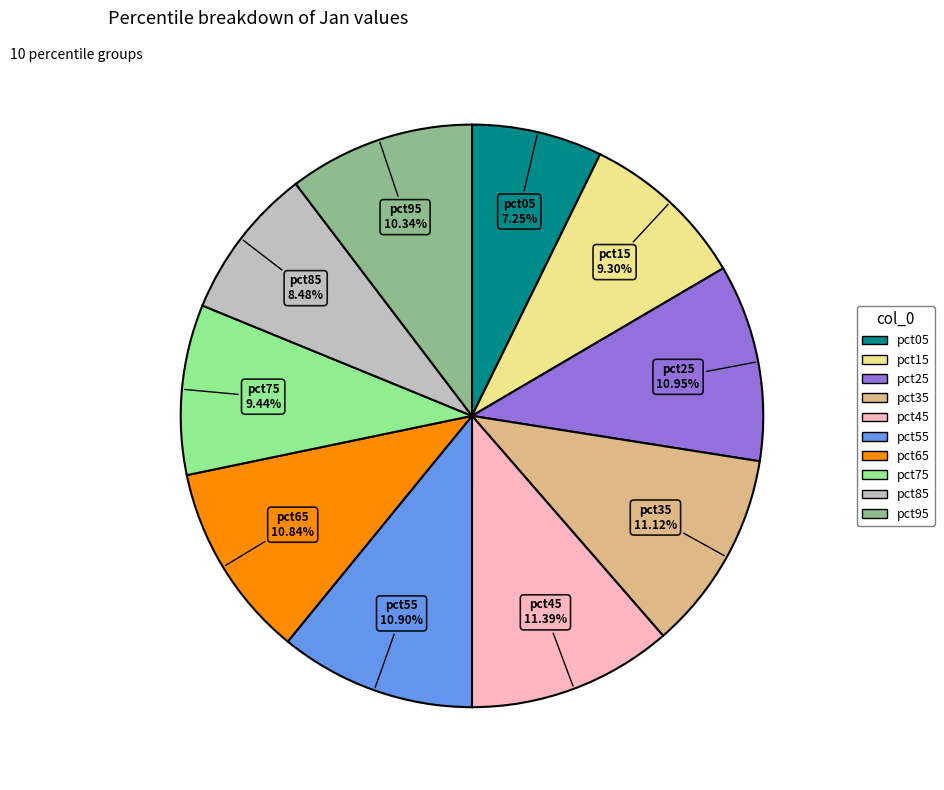

Which slice is the smallest?

pct05